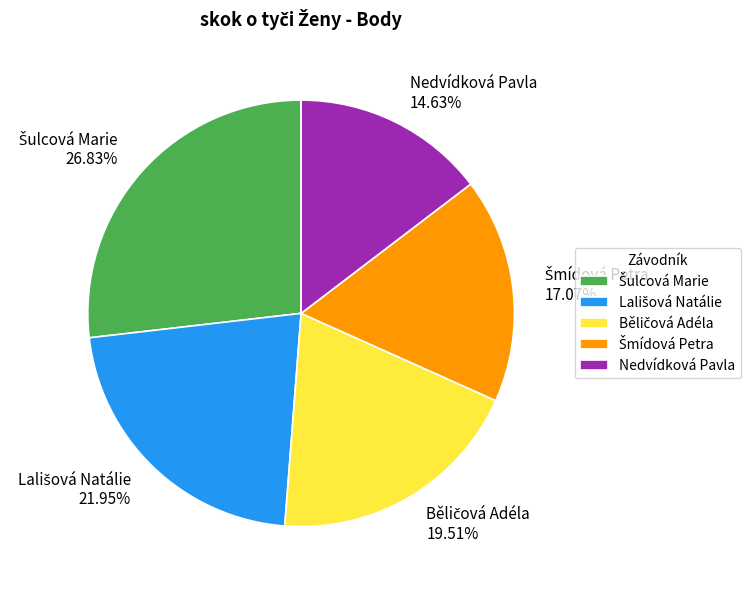

Is there a majority slice in this chart?

No